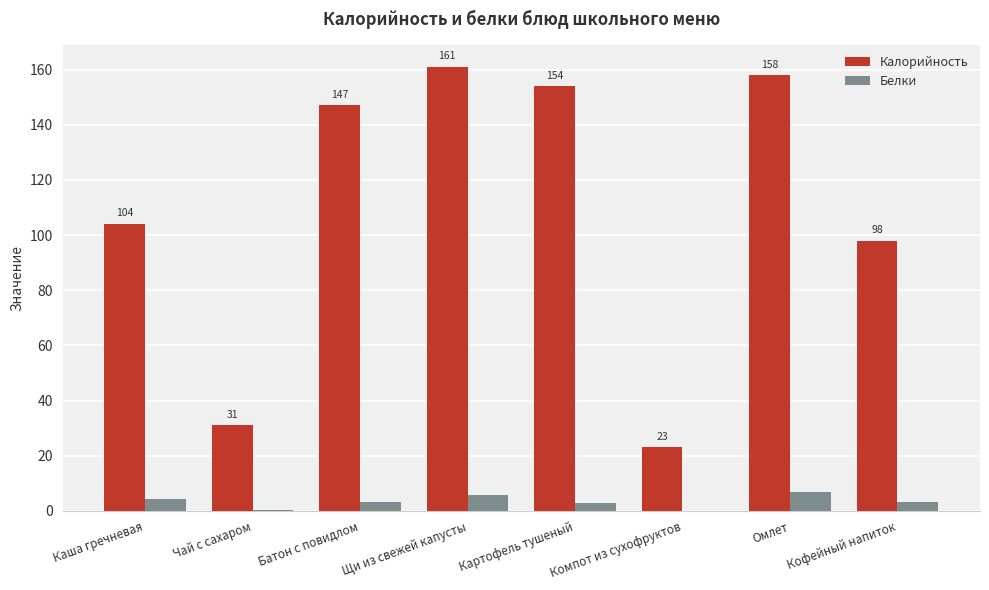

Between Щи из свежей капусты and Кофейный напиток, which series saw the biggest shift?

Калорийность